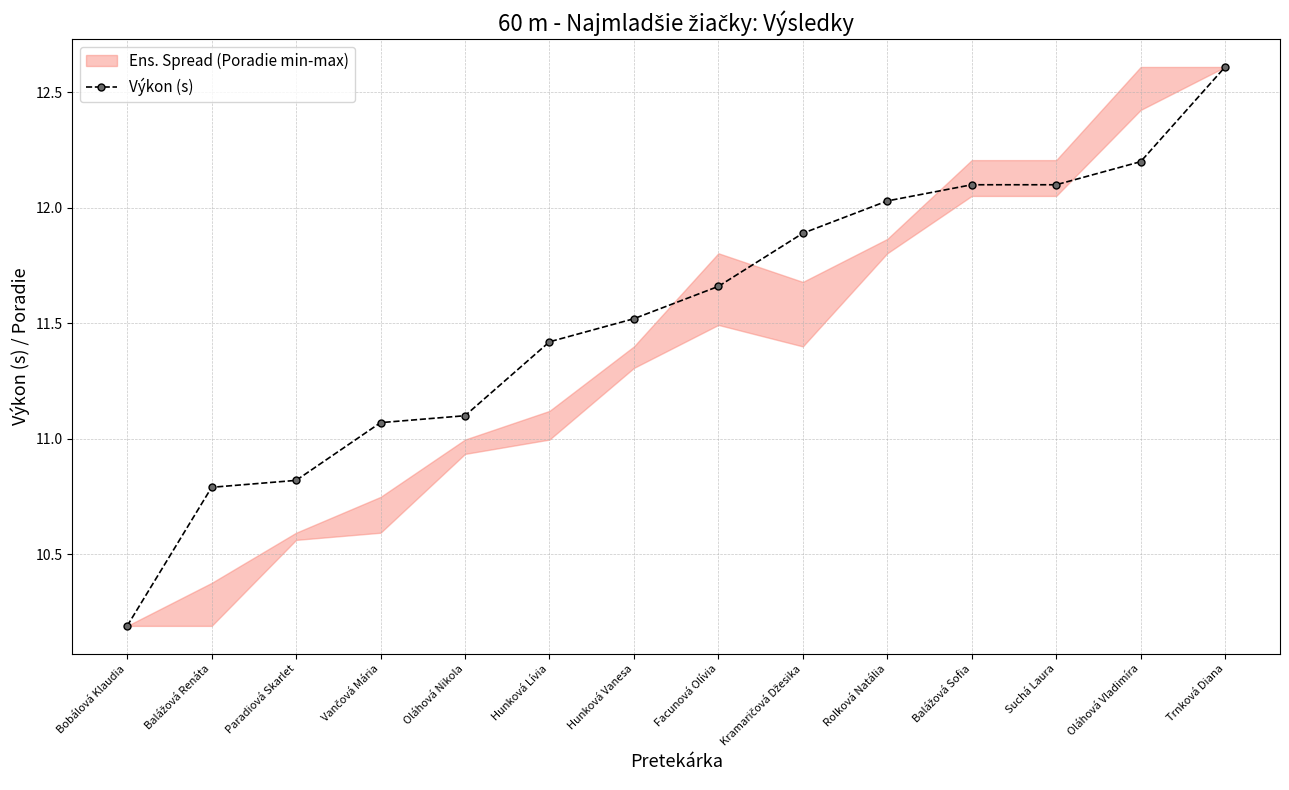

Rank the categories by value from lowest to highest.

Bobálová Klaudia, Balážová Renáta, Paradiová Skarlet, Vančová Mária, Oláhová Nikola, Hunková Lívia, Hunková Vanesa, Facunová Olívia, Kramaričová Džesika, Rolková Natália, Balážová Sofia, Suchá Laura, Oláhová Vladimíra, Trnková Diana